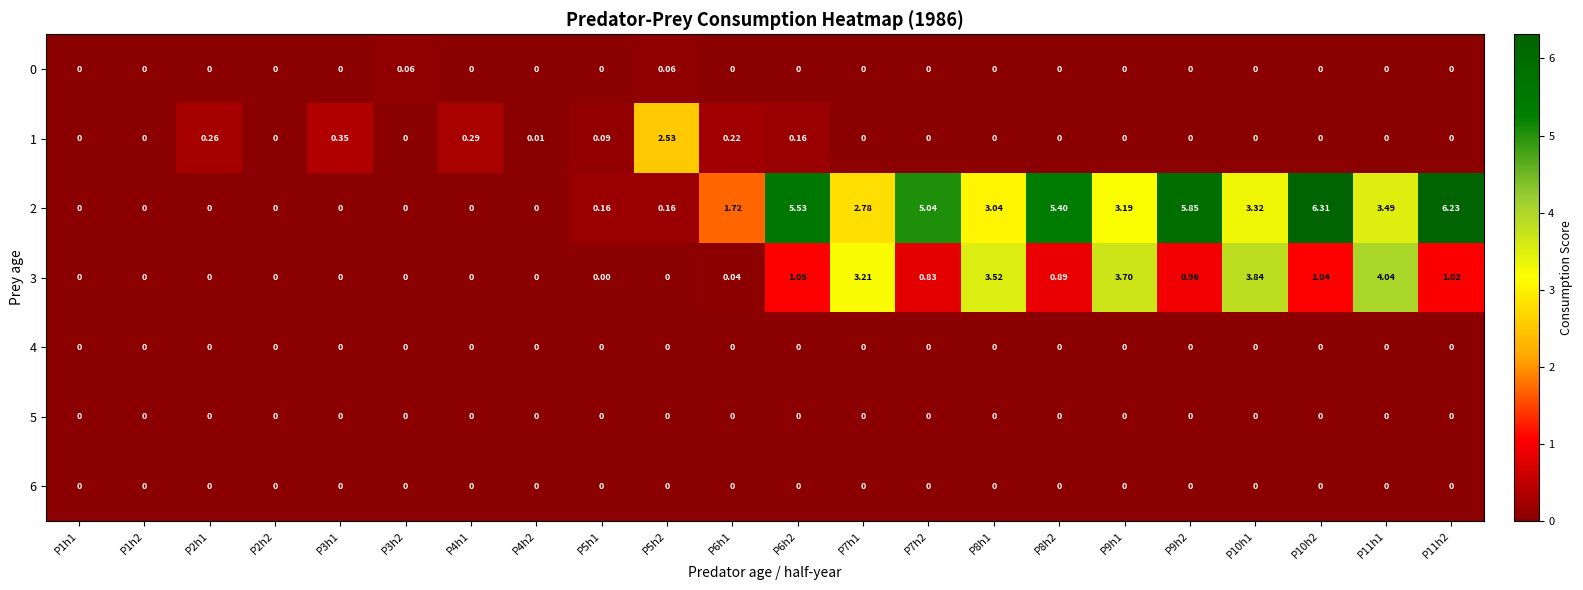

Is the value of 2 at P11h1 greater than the value of 5 at P3h2?

Yes